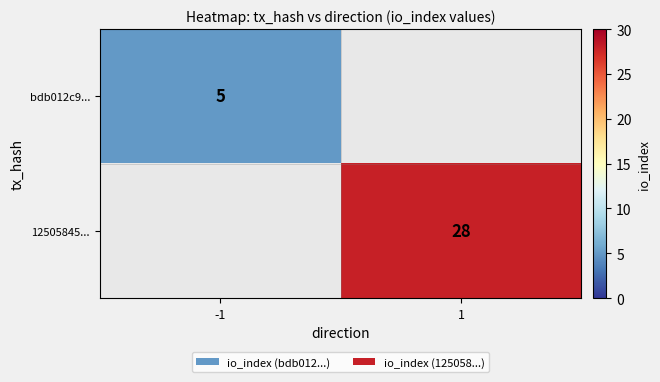

Is the value of bdb012c9... at -1 greater than the value of 12505845... at 1?

No